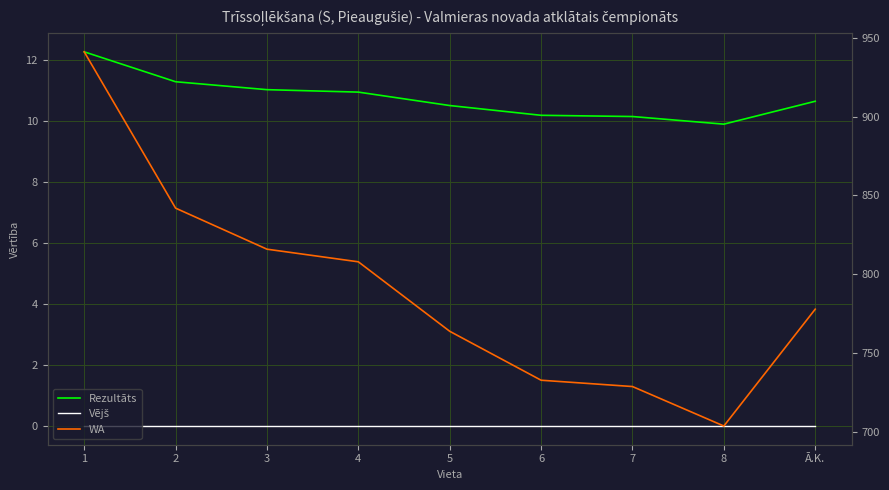

True or false: Vējš and WA cross at least once.

False